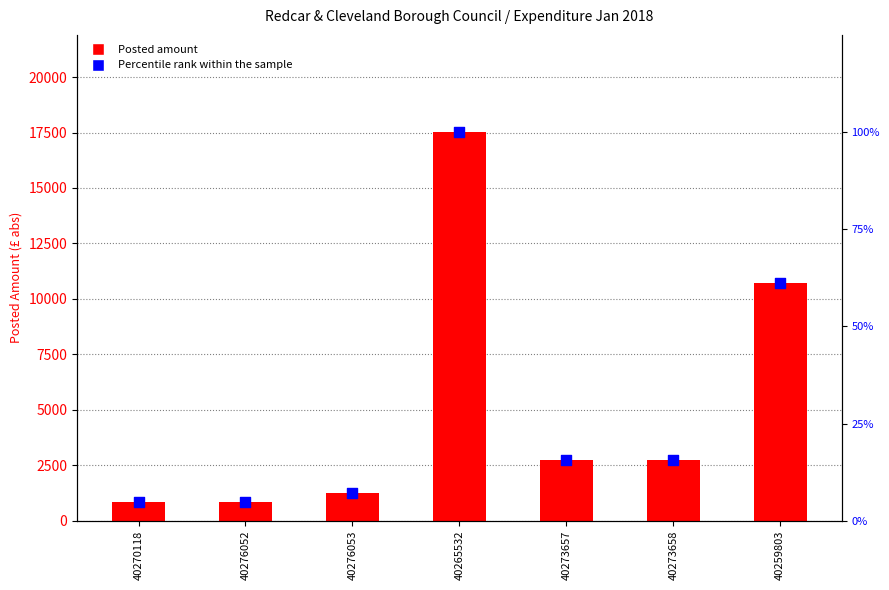

Which series has the largest total across all categories?

Posted amount (abs)